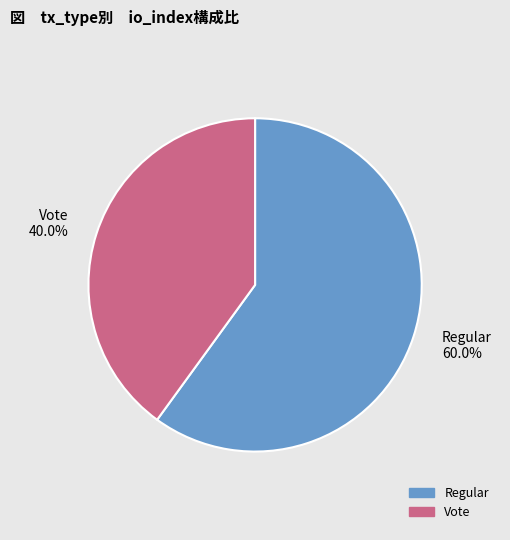

What is the ratio of the value at Vote to the value at Regular?

0.7